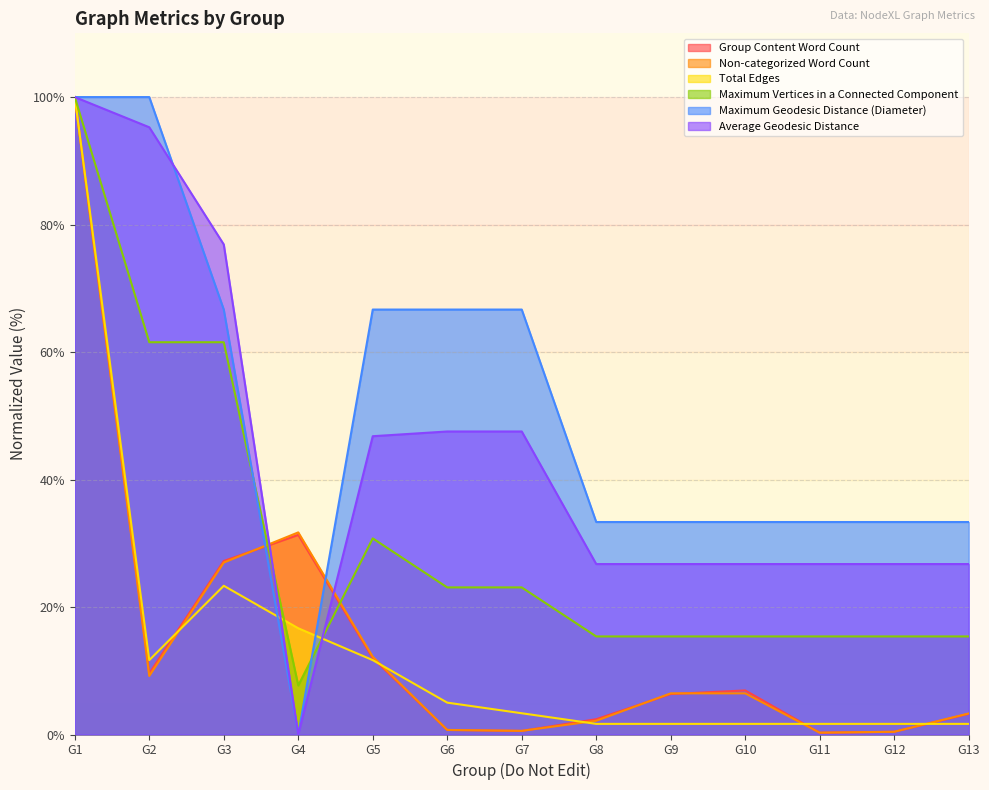

How many data points in Group Content Word Count are above 6?

7